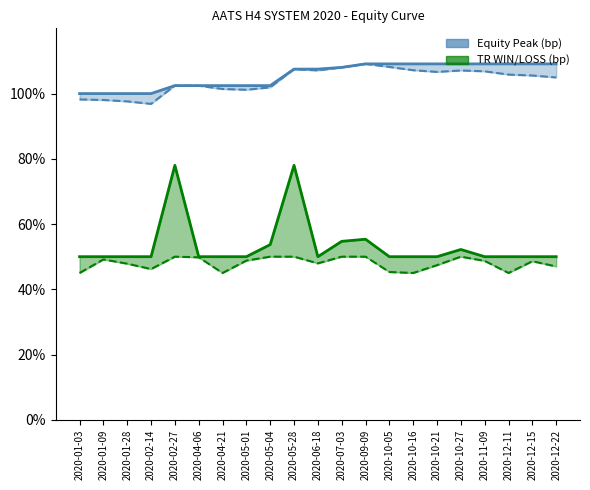

What is the total value across all series at 2020-10-16?

311.3